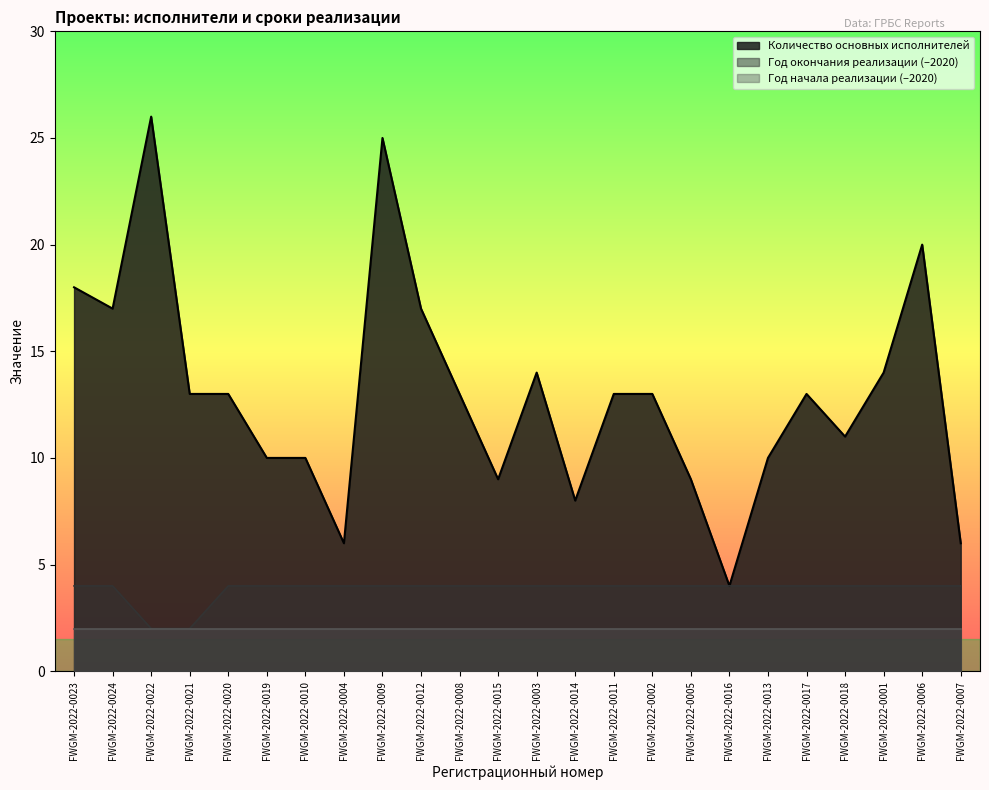

What is the highest value of the Год окончания реализации series?

4